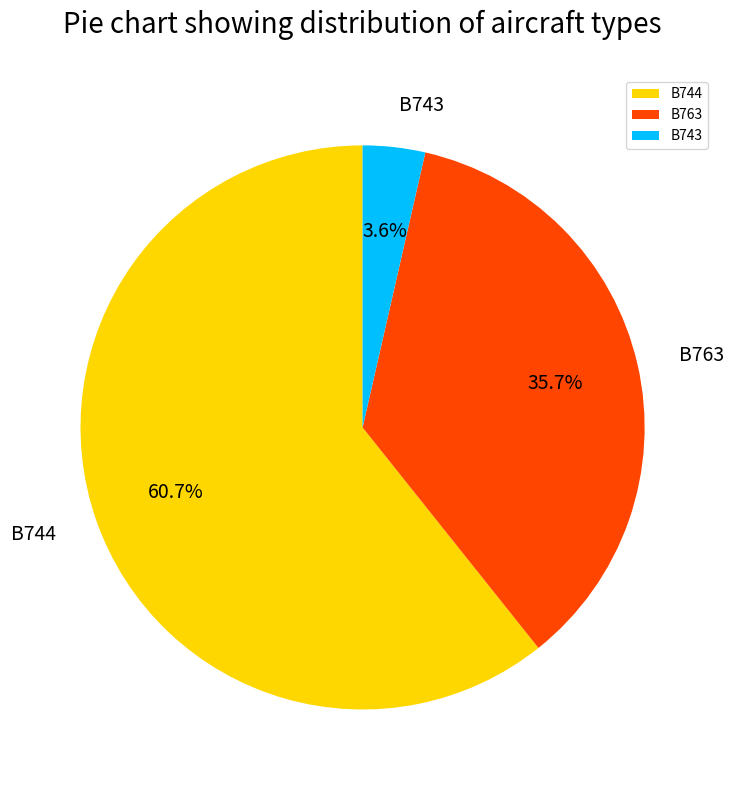

How many segments does this pie chart have?

3